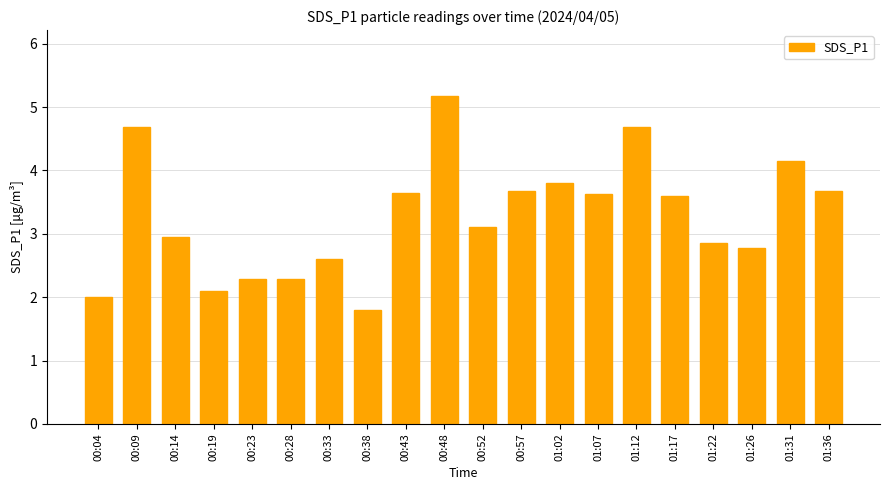

At which label is the value closest to 3?

00:14